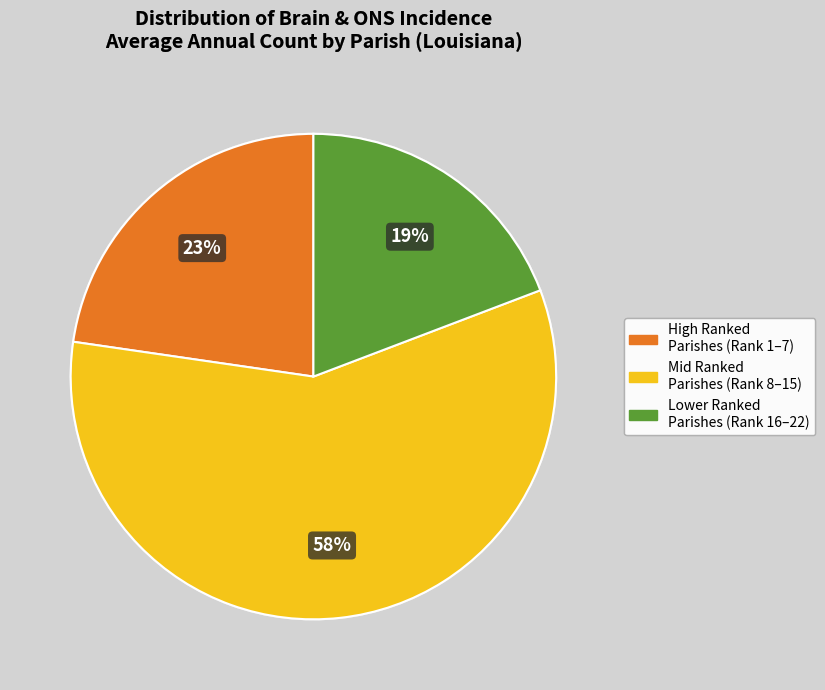

Is there a majority slice in this chart?

Yes